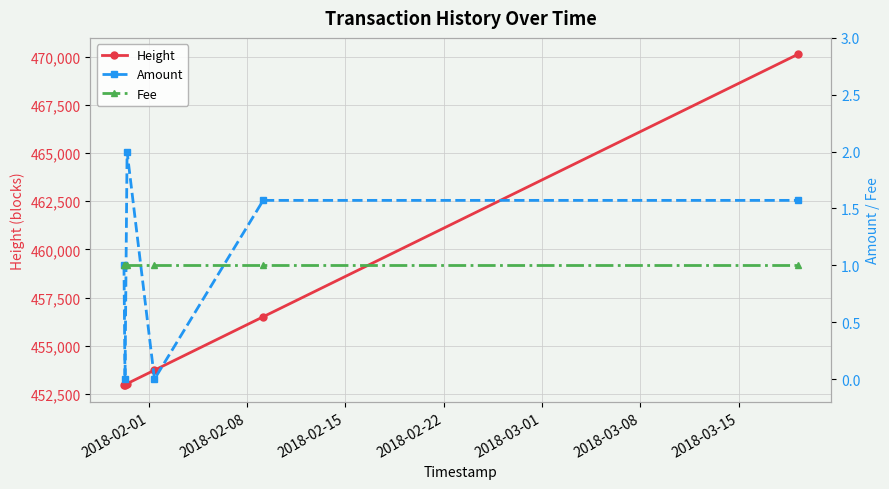

What is the maximum value for Height?

470108